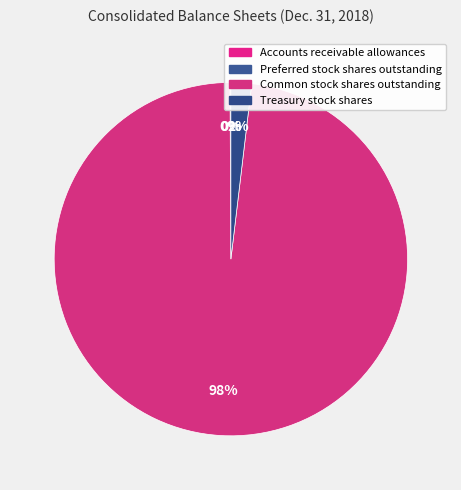

Is there a majority slice in this chart?

Yes